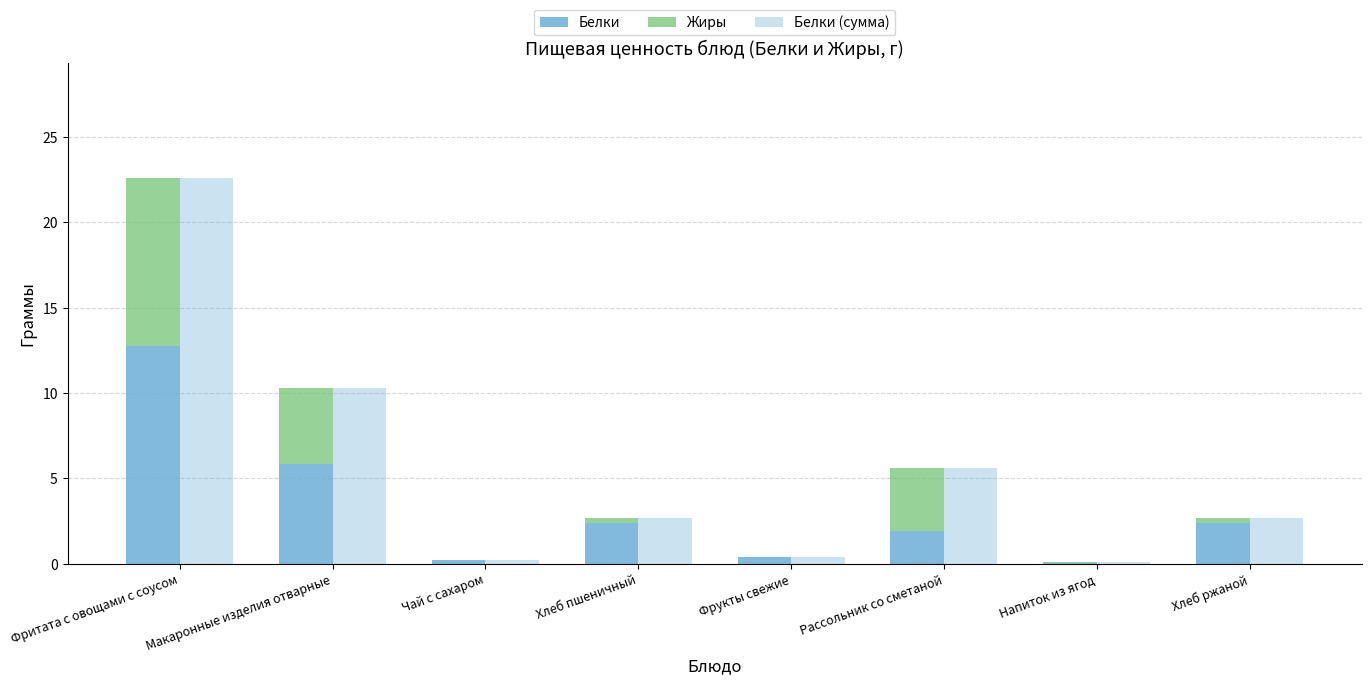

At Фритата с овощами с соусом, list the series in order from smallest to largest.

Жиры, Белки, Белки (сумма)